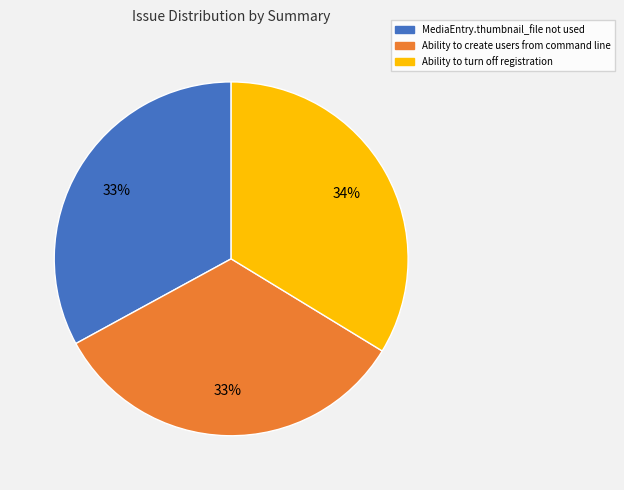

Combined, do Ability to create users from command line and Ability to turn off registration account for over 50%?

Yes